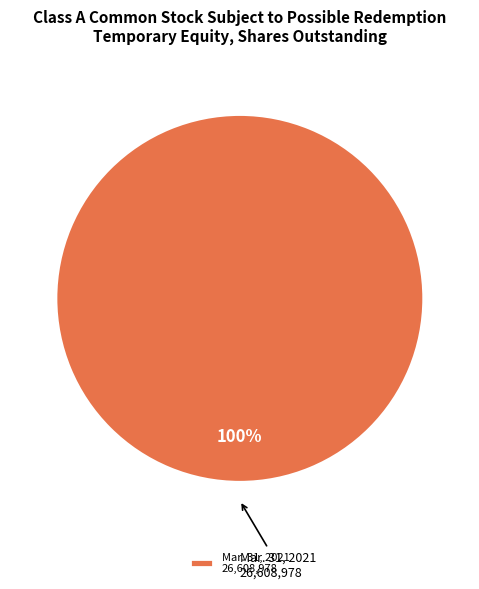

Is there any slice that represents more than half of the pie?

Yes